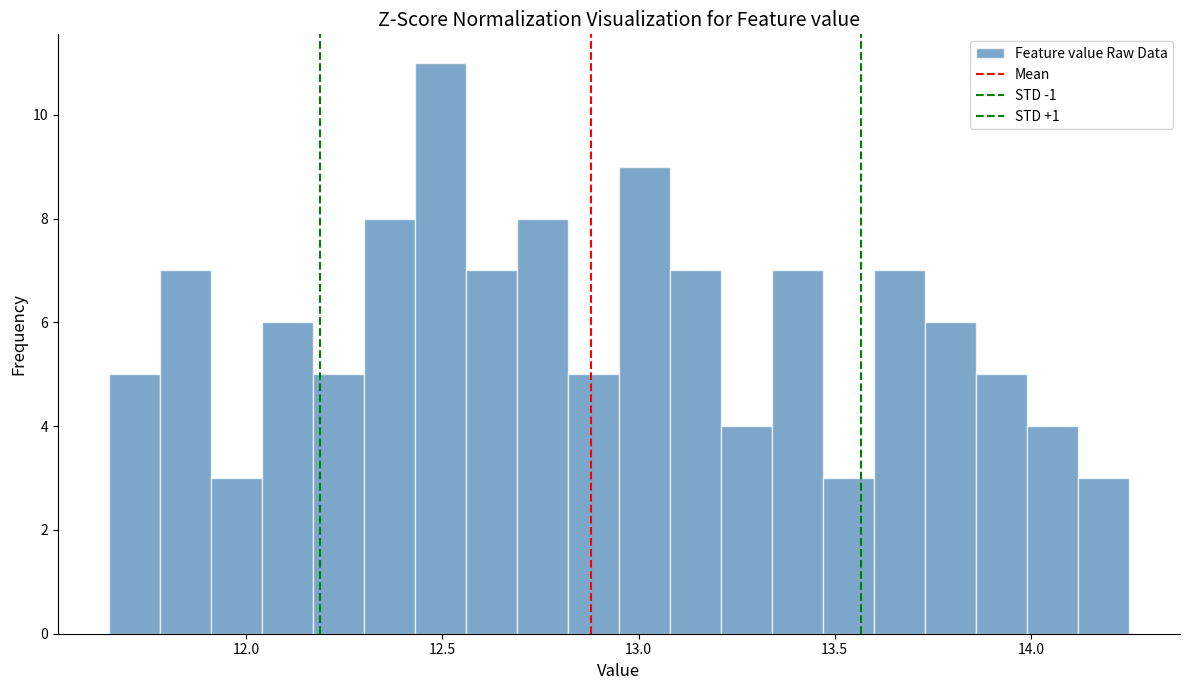

Read against the x-axis, roughly where is the centre of the tallest bar?

12.50